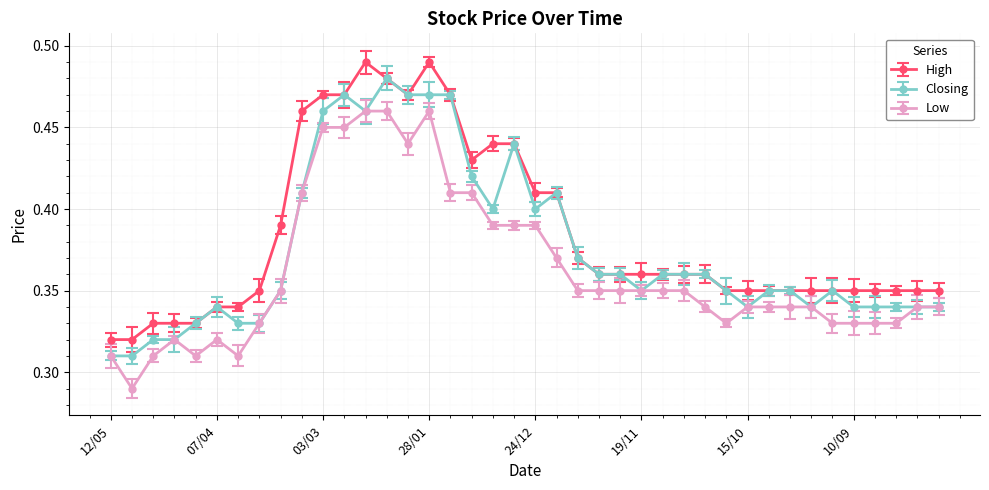

How many Closing values are between 0 and 1?

40